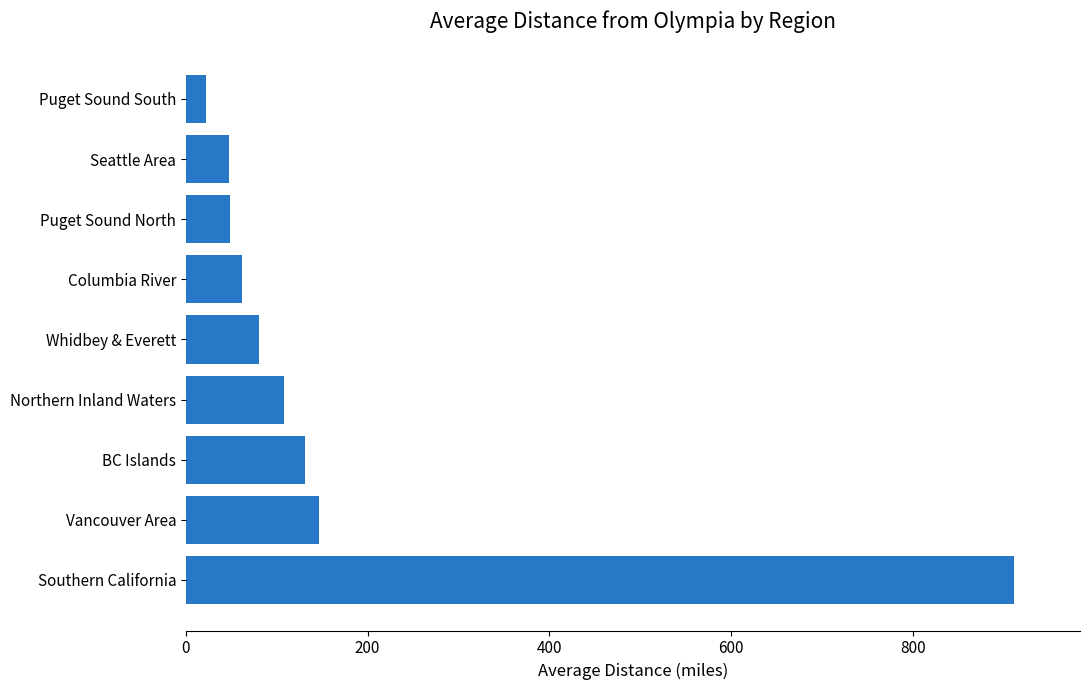

The value at Seattle Area is 47.7. True or false?

True